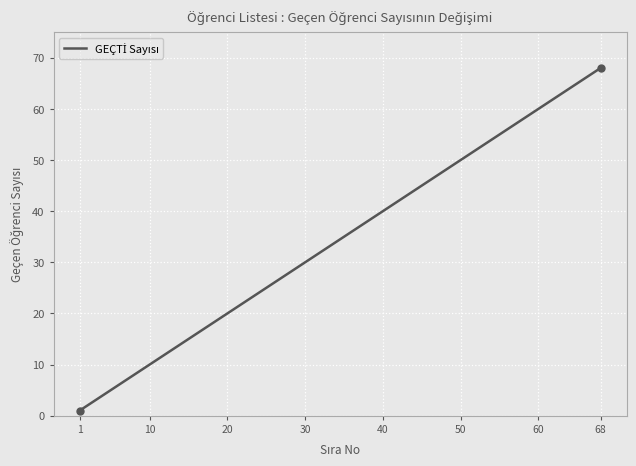

What is the maximum value shown in the chart?

68